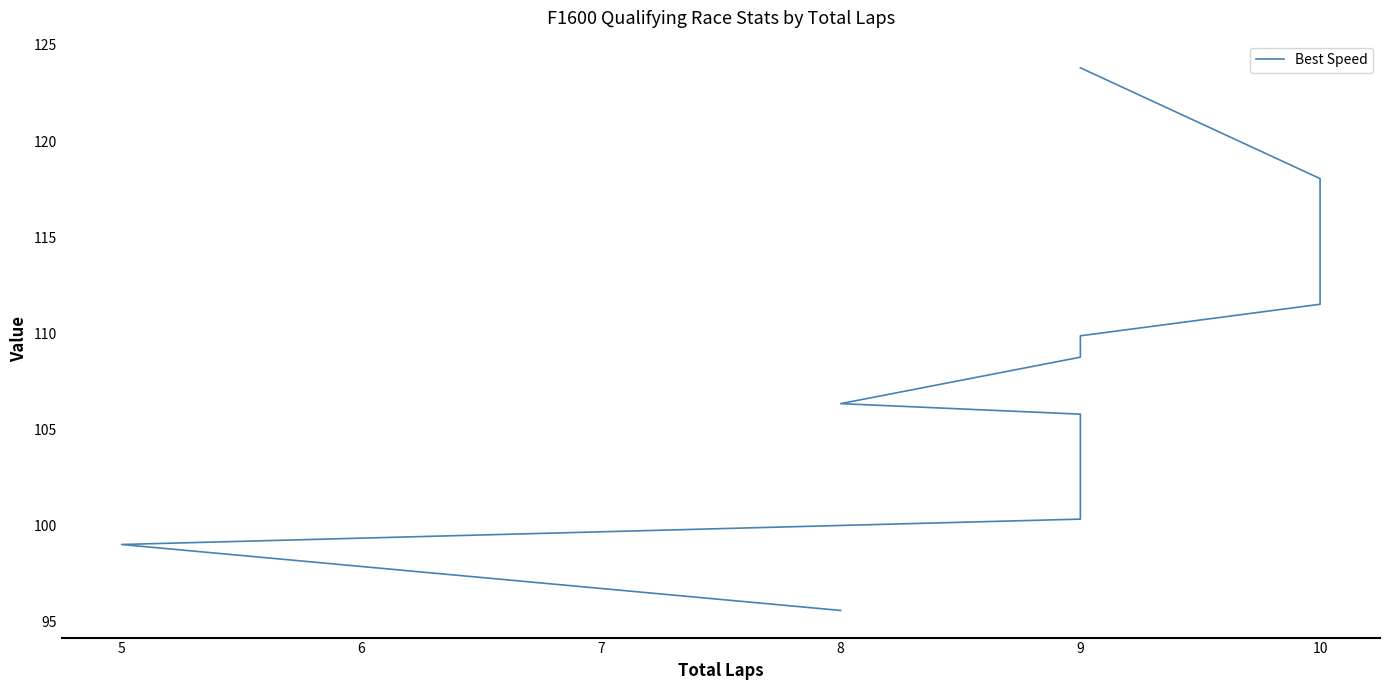

Where is the data nearest to the value 109?

9